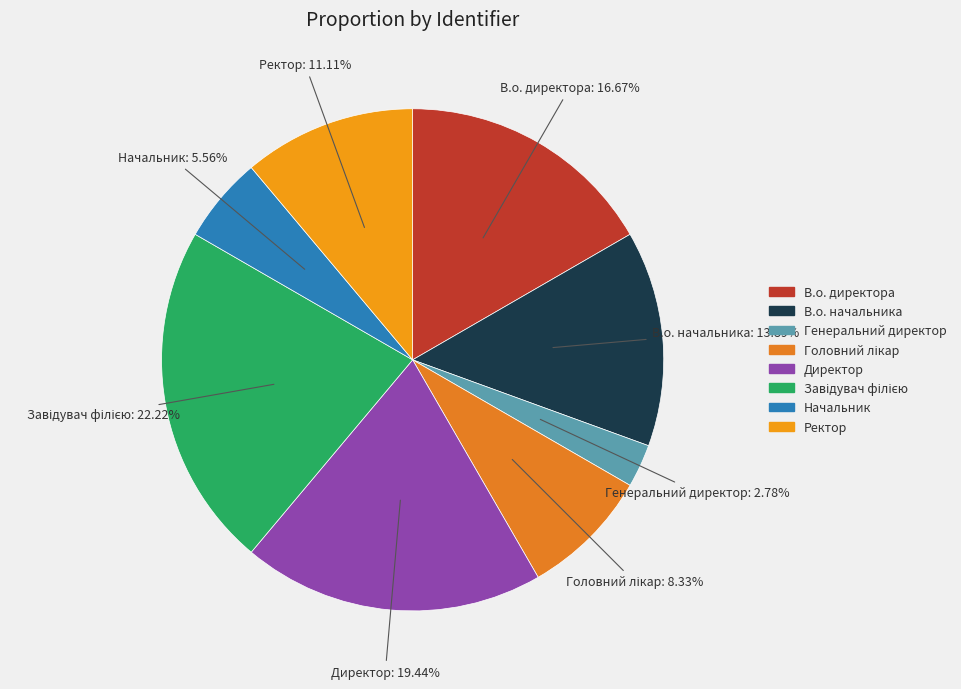

How many segments does this pie chart have?

8